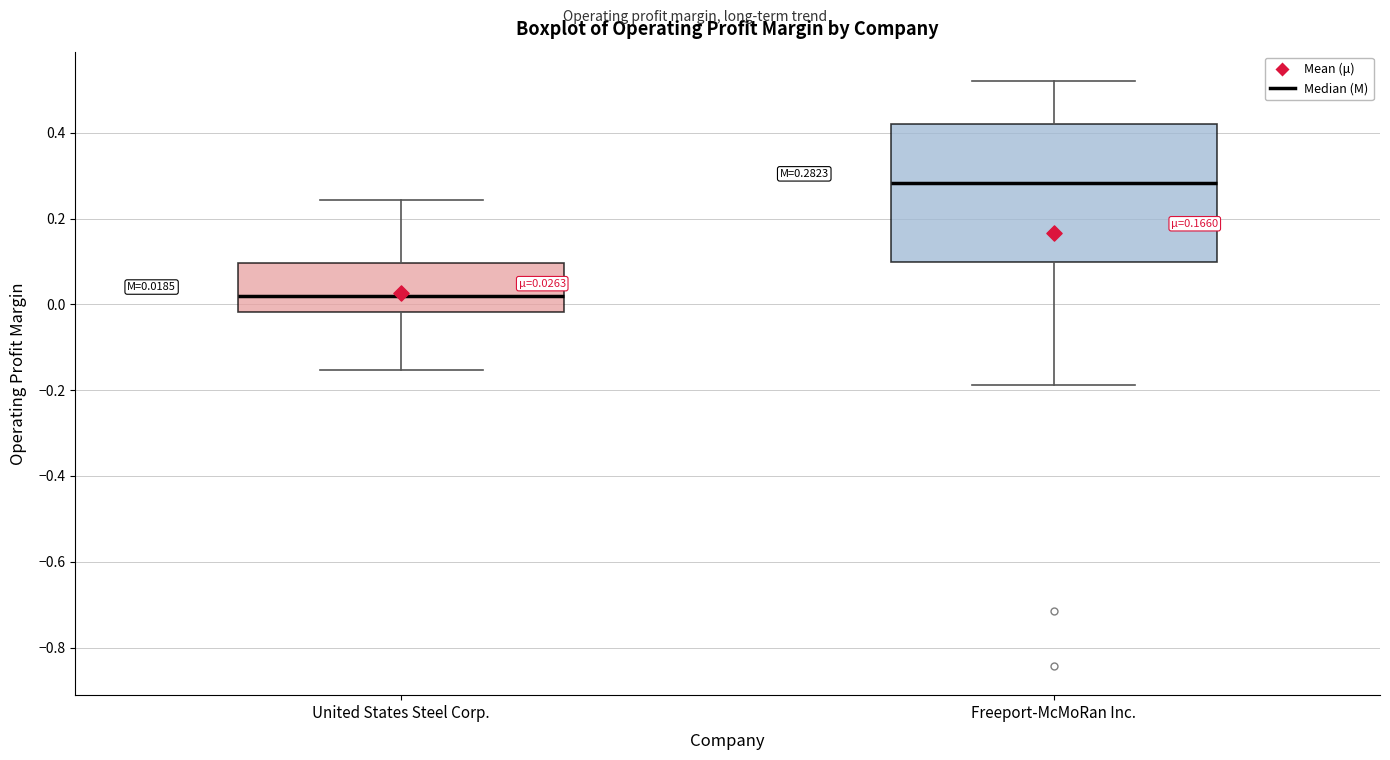

Which box has the lowest median line?

United States Steel Corp.